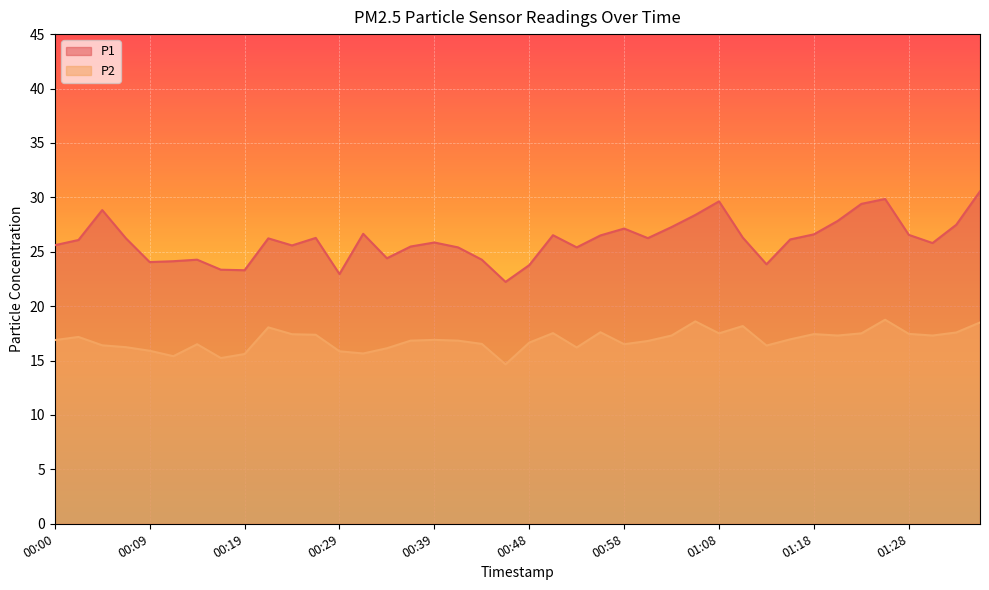

Reading left to right, what are all the values shown in this chart?

P1: 00:00=25.6	00:02=26.1	00:04=28.8	00:07=26.2	00:09=24.1	00:12=24.1	00:14=24.3	00:17=23.4	00:19=23.3	00:21=26.2	00:24=25.6	00:26=26.3	00:29=22.9	00:31=26.6	00:34=24.4	00:36=25.5	00:39=25.9	00:41=25.4	00:43=24.3	00:46=22.2	00:48=23.8	00:51=26.5	00:53=25.4	00:56=26.5	00:58=27.1	01:01=26.2	01:03=27.3	01:06=28.4	01:08=29.6	01:11=26.3	01:13=23.9	01:16=26.1	01:18=26.6	01:21=27.8	01:23=29.4	01:26=29.9	01:28=26.6	01:31=25.8	01:33=27.5	01:35=30.6
P2: 00:00=16.9	00:02=17.2	00:04=16.4	00:07=16.2	00:09=15.9	00:12=15.4	00:14=16.5	00:17=15.2	00:19=15.6	00:21=18.1	00:24=17.4	00:26=17.4	00:29=15.8	00:31=15.7	00:34=16.1	00:36=16.8	00:39=16.9	00:41=16.8	00:43=16.5	00:46=14.7	00:48=16.6	00:51=17.5	00:53=16.2	00:56=17.6	00:58=16.5	01:01=16.8	01:03=17.3	01:06=18.6	01:08=17.5	01:11=18.2	01:13=16.4	01:16=16.9	01:18=17.4	01:21=17.3	01:23=17.5	01:26=18.8	01:28=17.4	01:31=17.3	01:33=17.6	01:35=18.5